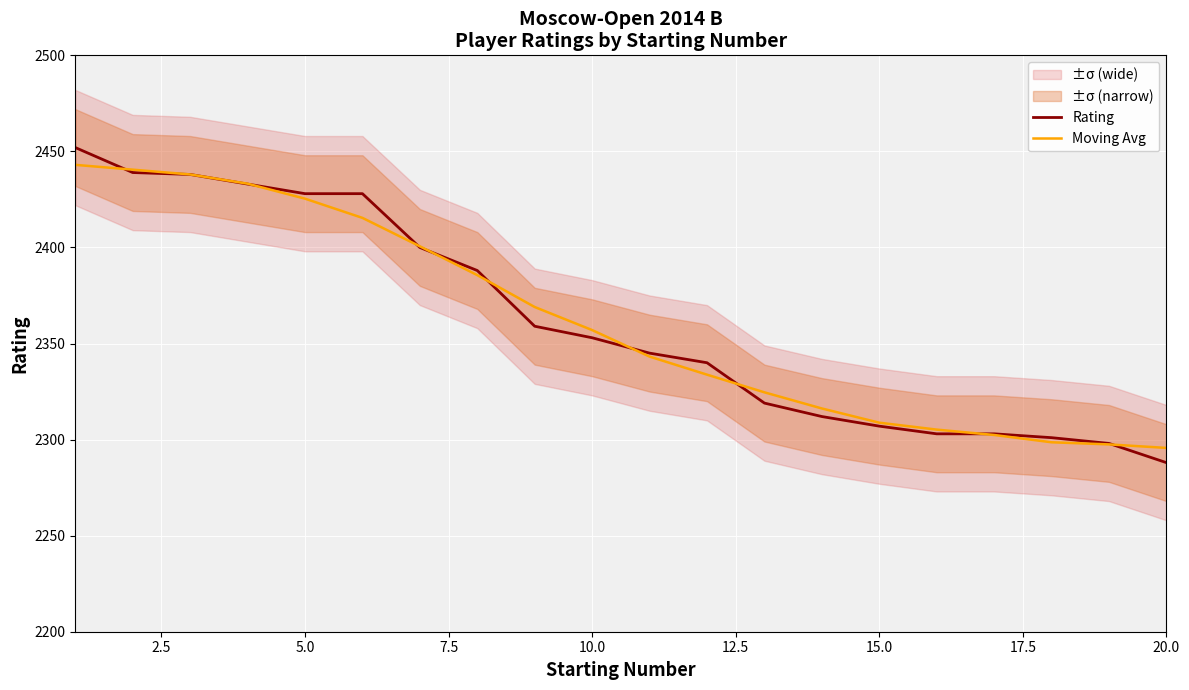

How many lines are shown in the chart?

2